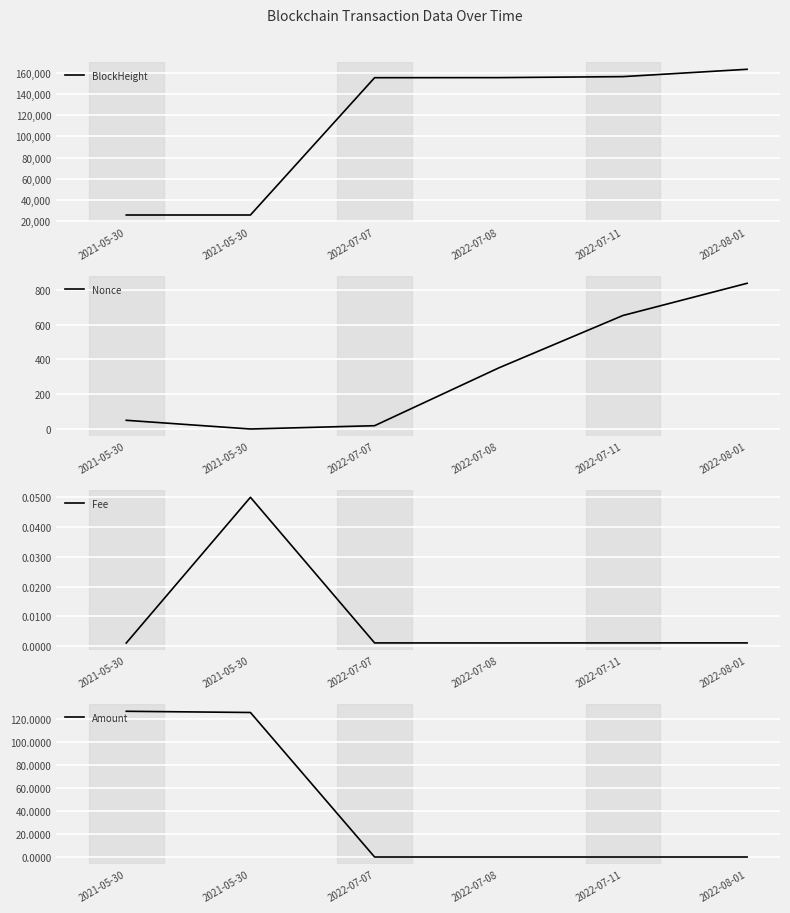

True or false: BlockHeight and Fee cross at least once.

False